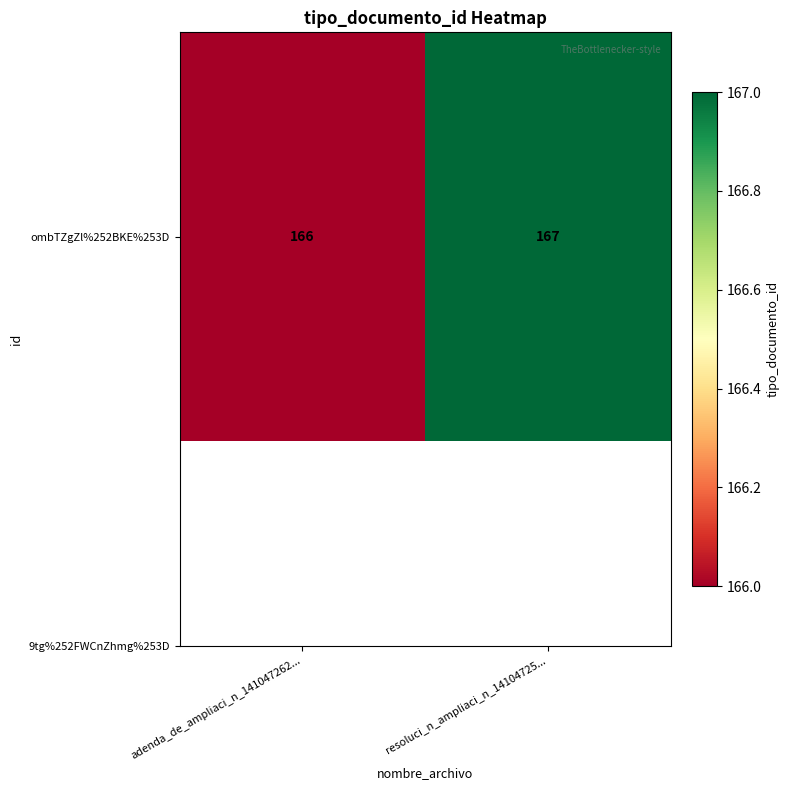

What is the sum of the values at adenda_de_ampliaci_n_141047262... and resoluci_n_ampliaci_n_14104725...?

333